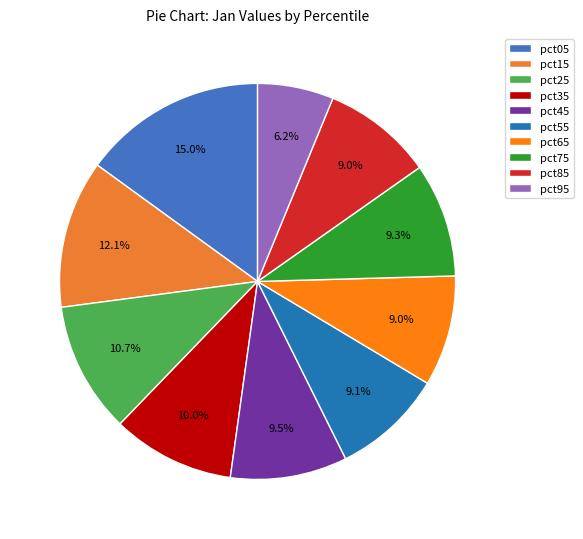

True or false: pct85 accounts for 1% of the total.

False